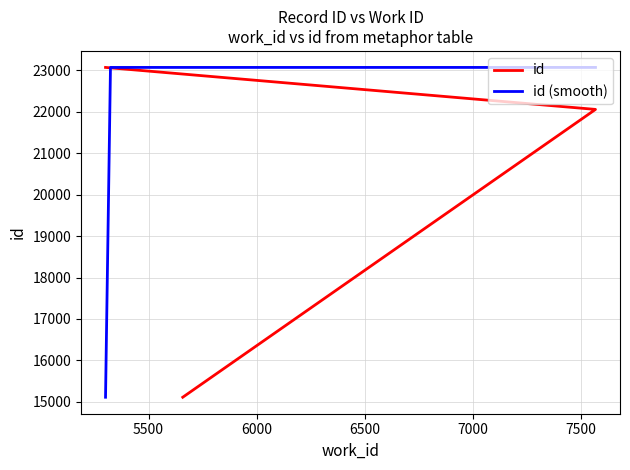

What is the label of the 1st point from the left?

5658